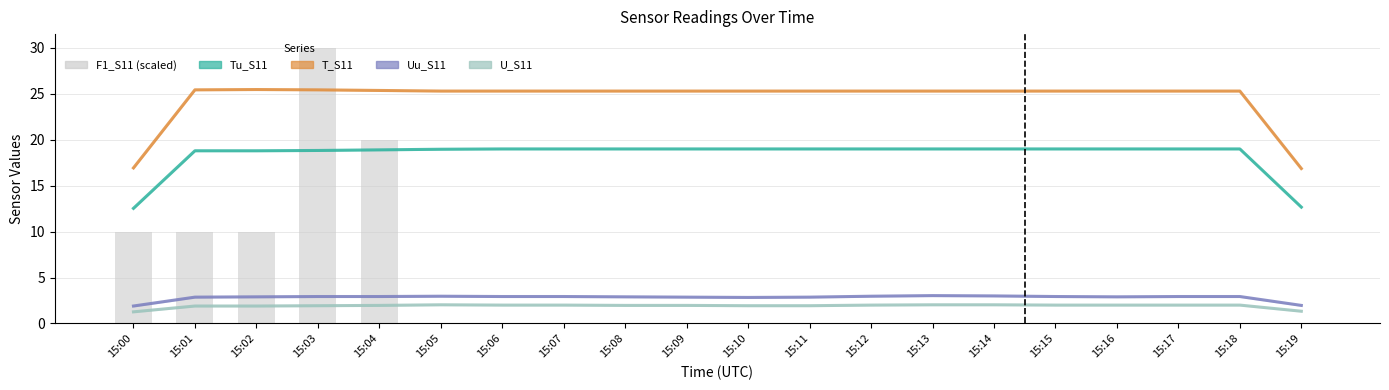

At which label does F1_S11 reach its peak?

15:03